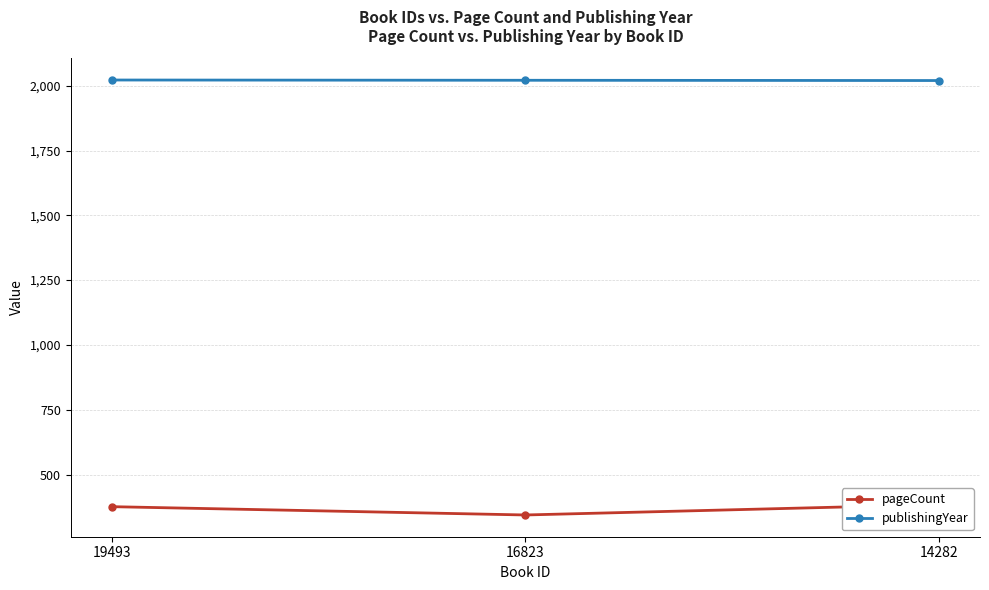

Where is publishingYear nearest to the value 2021?

16823